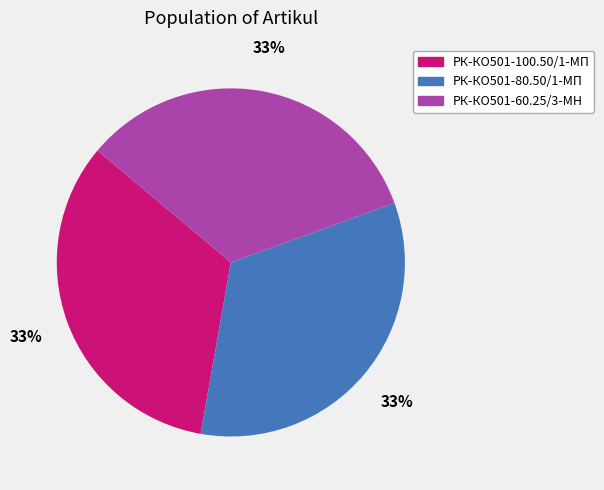

Is there a majority slice in this chart?

No